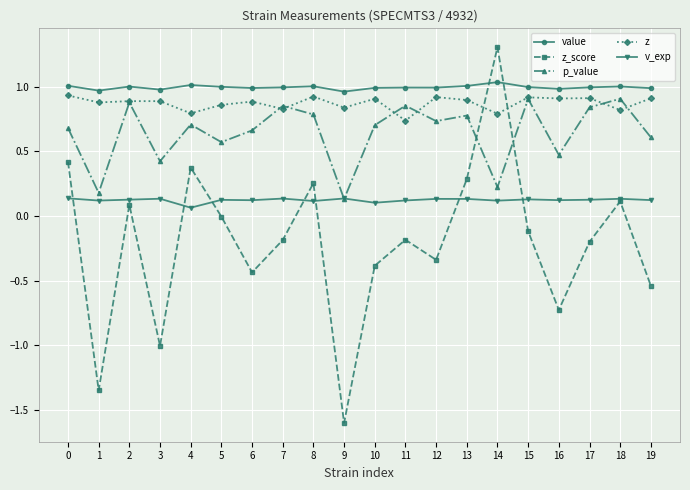

True or false: z and value intersect in this chart.

False